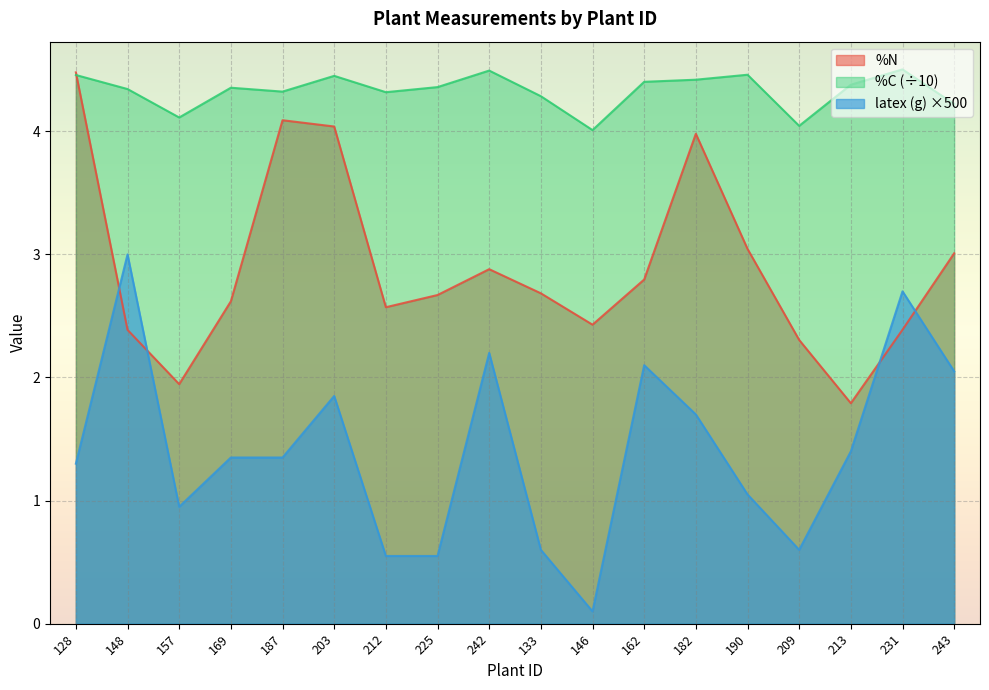

What are all the series names shown in the legend?

%N, %C (÷10), latex (g) ×500